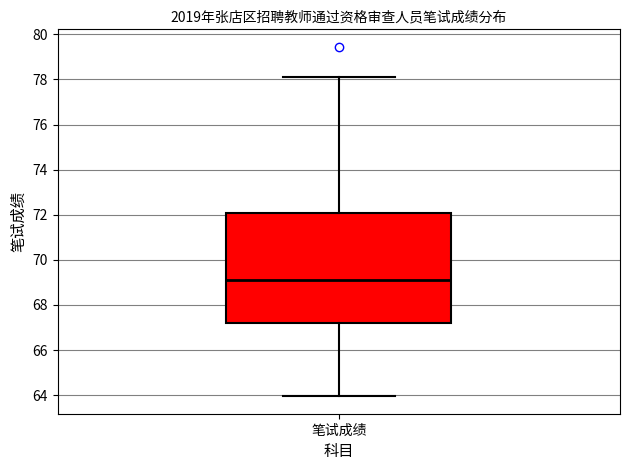

Where does the upper whisker of the box for 笔试成绩 end on the y-axis? The values are not printed on the chart, so give them approximately, as read against the axis.

78.2